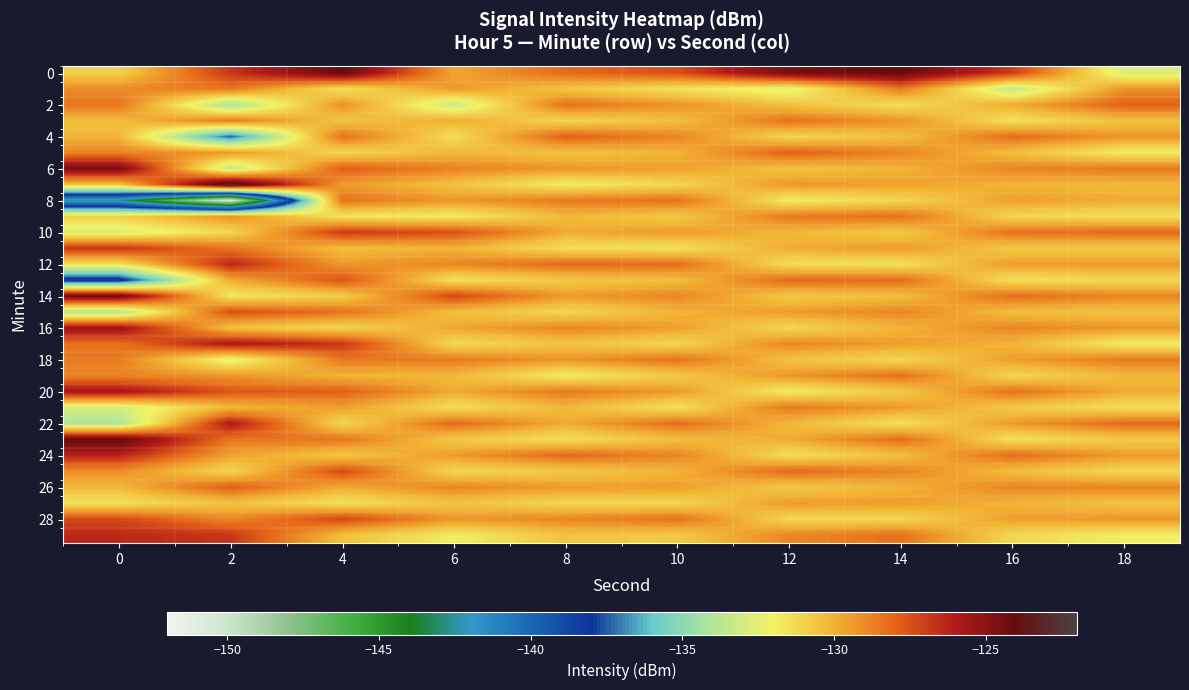

At which category is the sum across all series the highest?

4